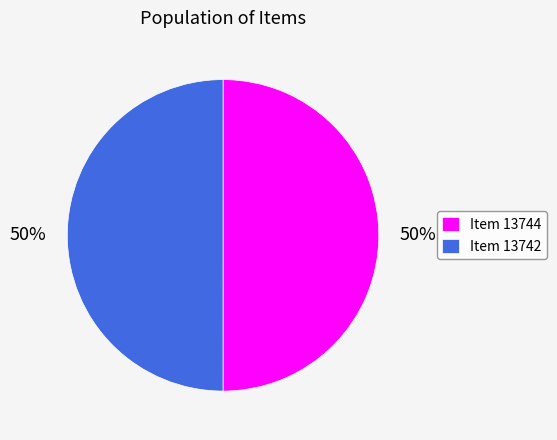

To the nearest percent, what is the average slice percentage?

50%